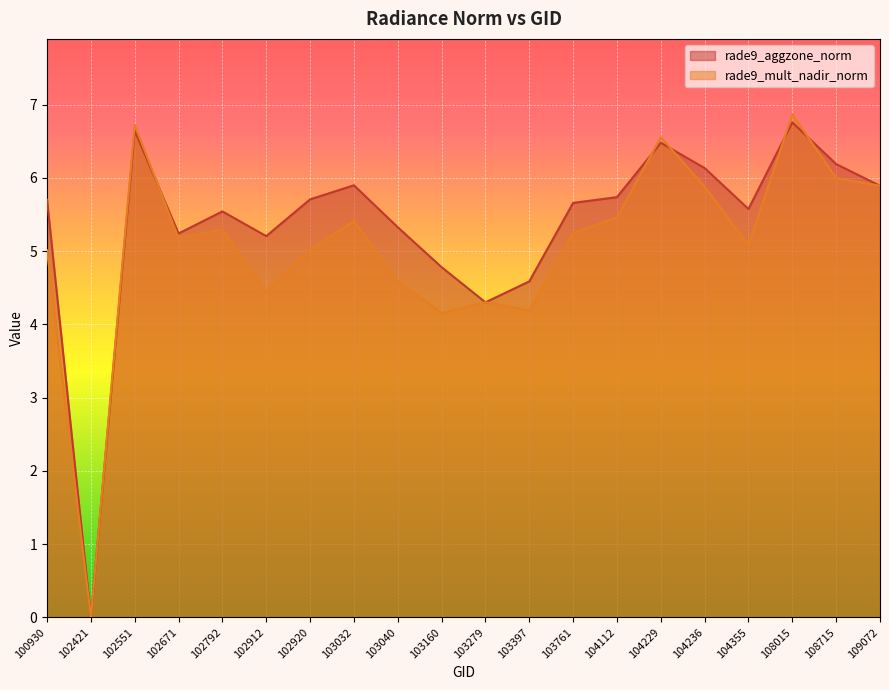

What is the difference between the rade9_aggzone_norm values at 102551 and 102421?

6.6